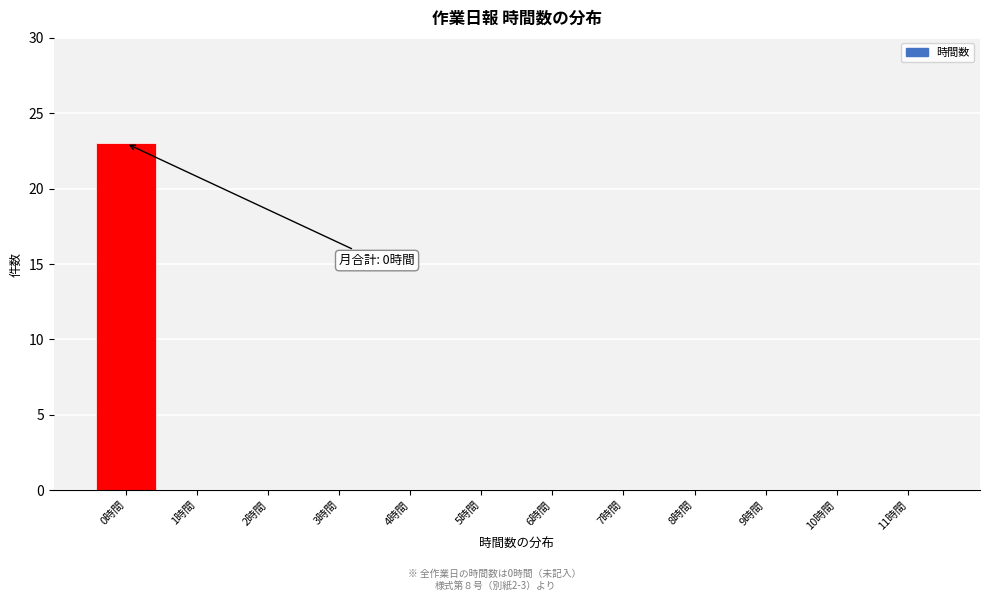

Reading left to right, what are all the values shown in this chart?

0時間=23	1時間=0	2時間=0	3時間=0	4時間=0	5時間=0	6時間=0	7時間=0	8時間=0	9時間=0	10時間=0	11時間=0